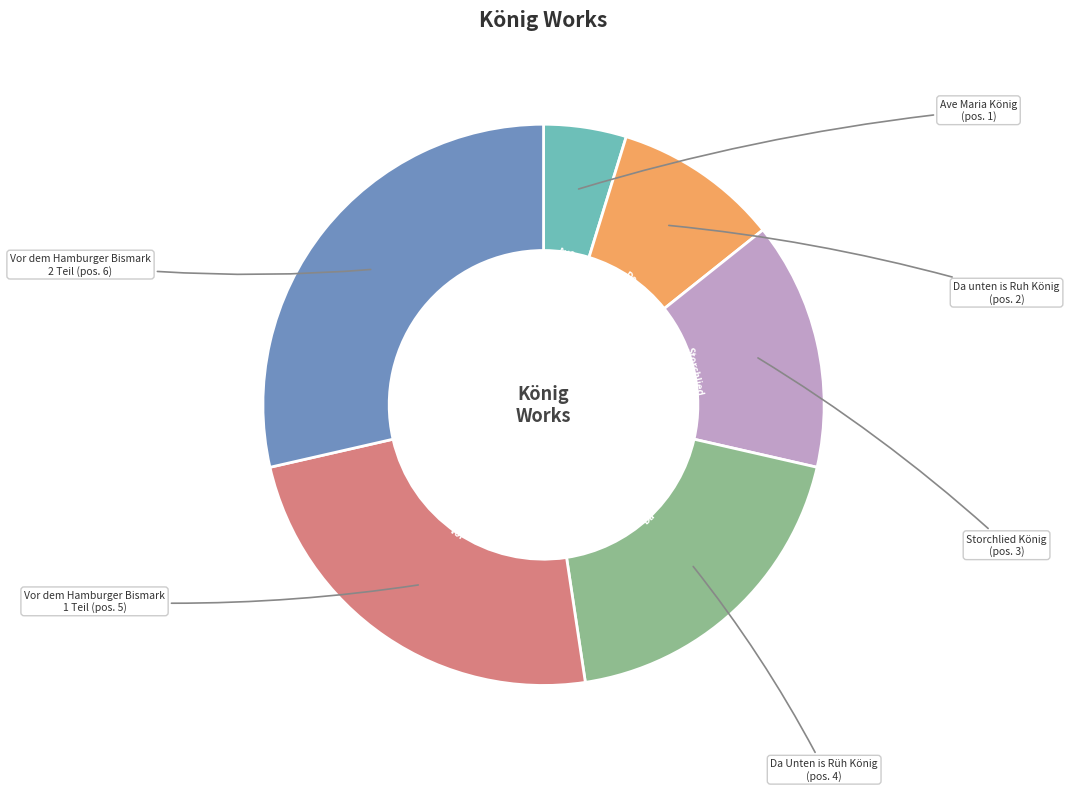

Is there a majority slice in this chart?

No